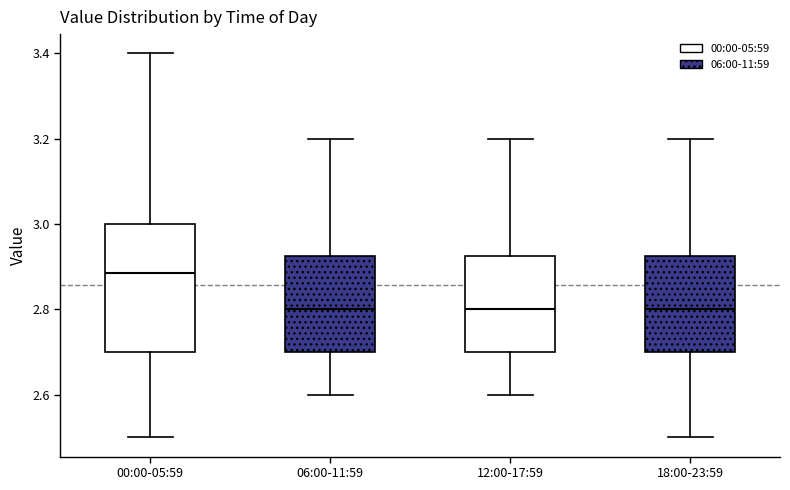

Reading left to right, read every box against the y-axis: the position of its median line, the range the box covers, and the ends of its whiskers. The values are not printed on the chart, so give them approximately, as read against the axis.

00:00-05:59: median 2.88, box 2.70 to 3.00, whiskers 2.50 to 3.40
06:00-11:59: median 2.80, box 2.70 to 2.92, whiskers 2.60 to 3.20
12:00-17:59: median 2.80, box 2.70 to 2.92, whiskers 2.60 to 3.20
18:00-23:59: median 2.80, box 2.70 to 2.92, whiskers 2.50 to 3.20